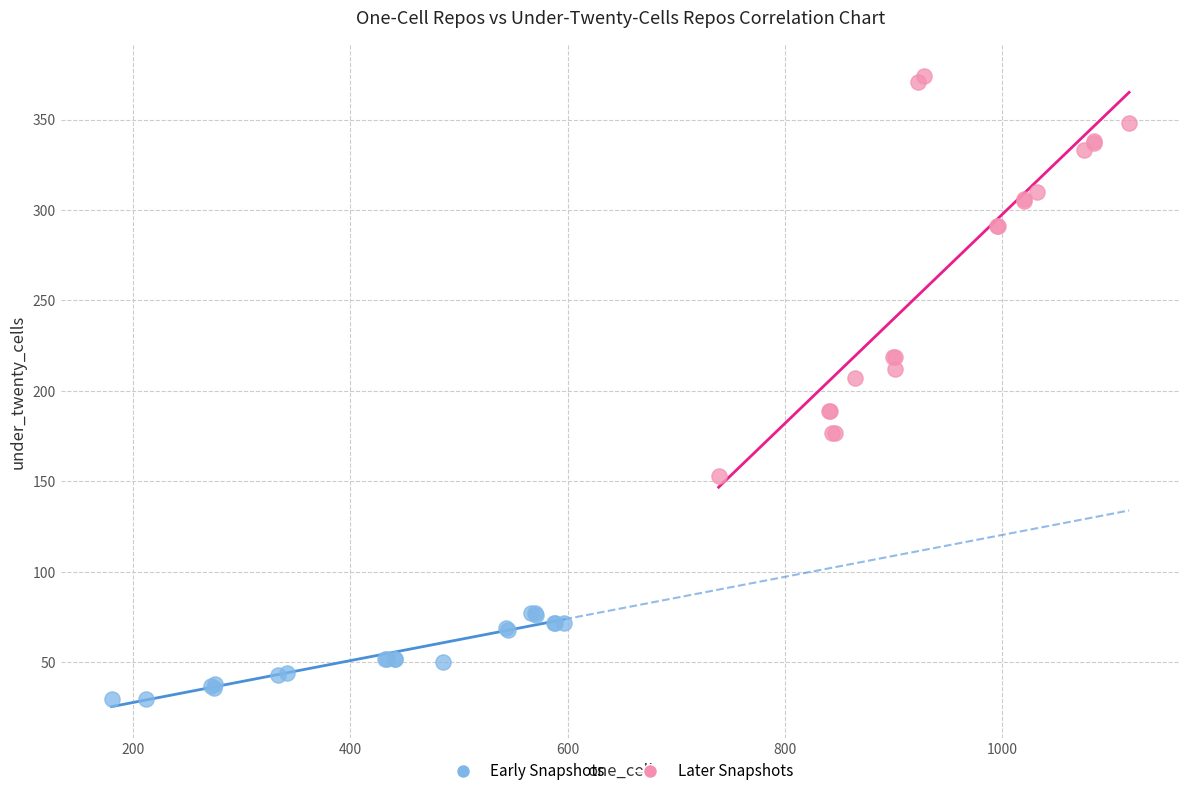

What are all the series names shown in the legend?

Early Snapshots, Later Snapshots